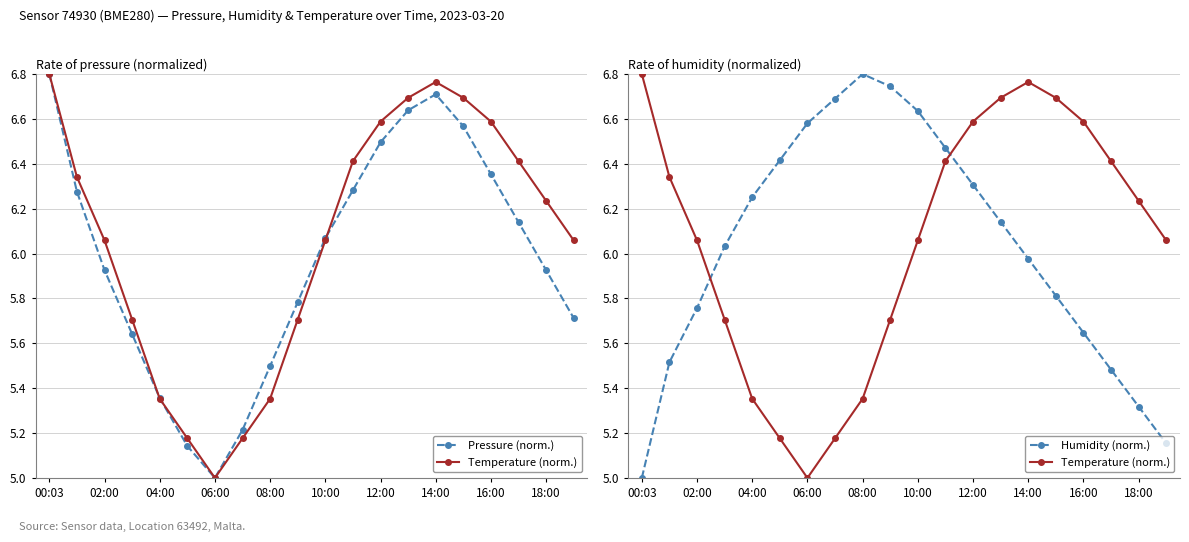

What is the spread (max minus min) of values at 10:00?

0.6